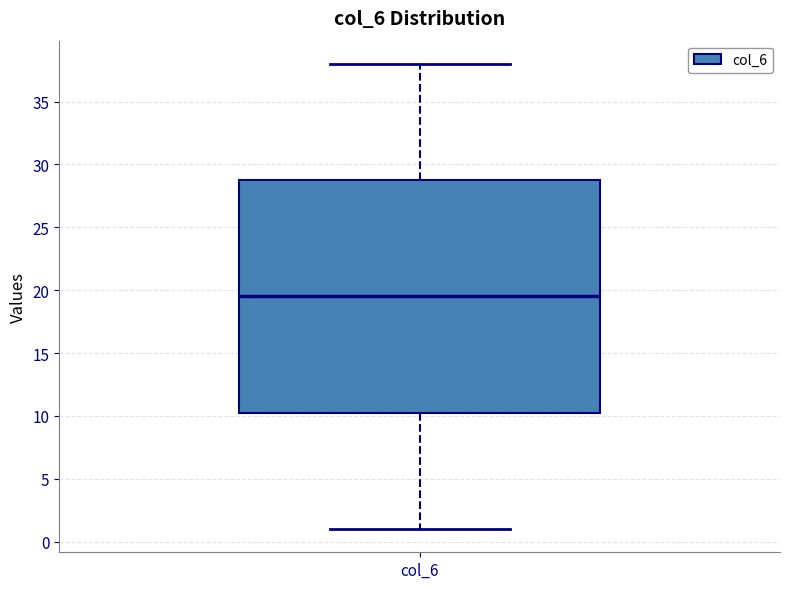

Where is the lower edge of the box for col_6 on the y-axis? The values are not printed on the chart, so give them approximately, as read against the axis.

10.5